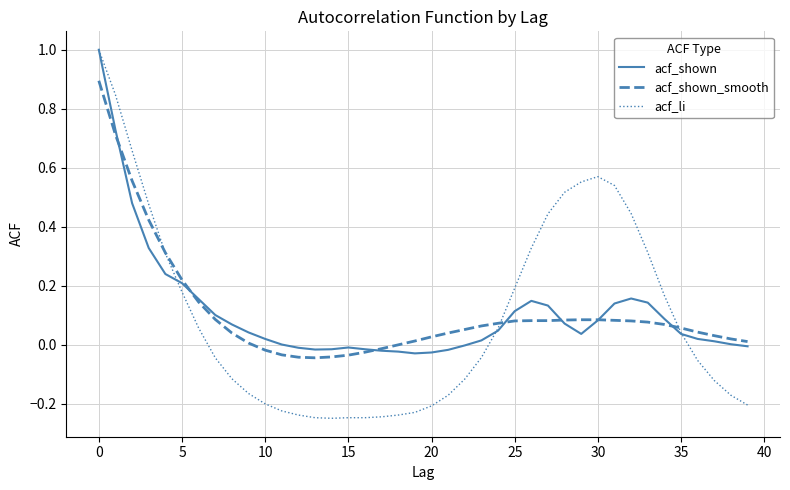

How many intersections are there between acf_shown and acf_shown_smooth?

7